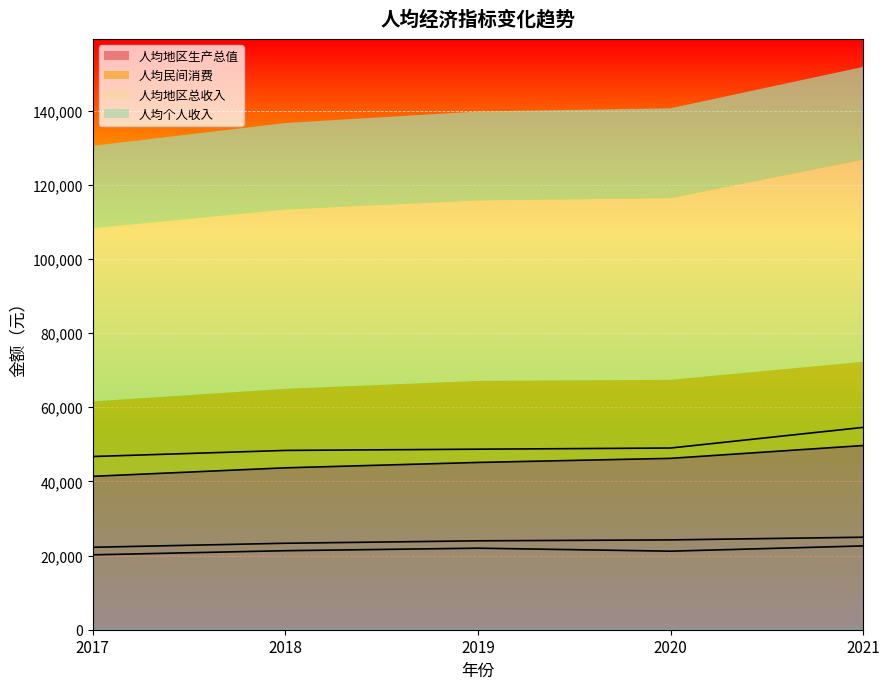

How many interior local peaks does the 人均民间消费 series have?

1